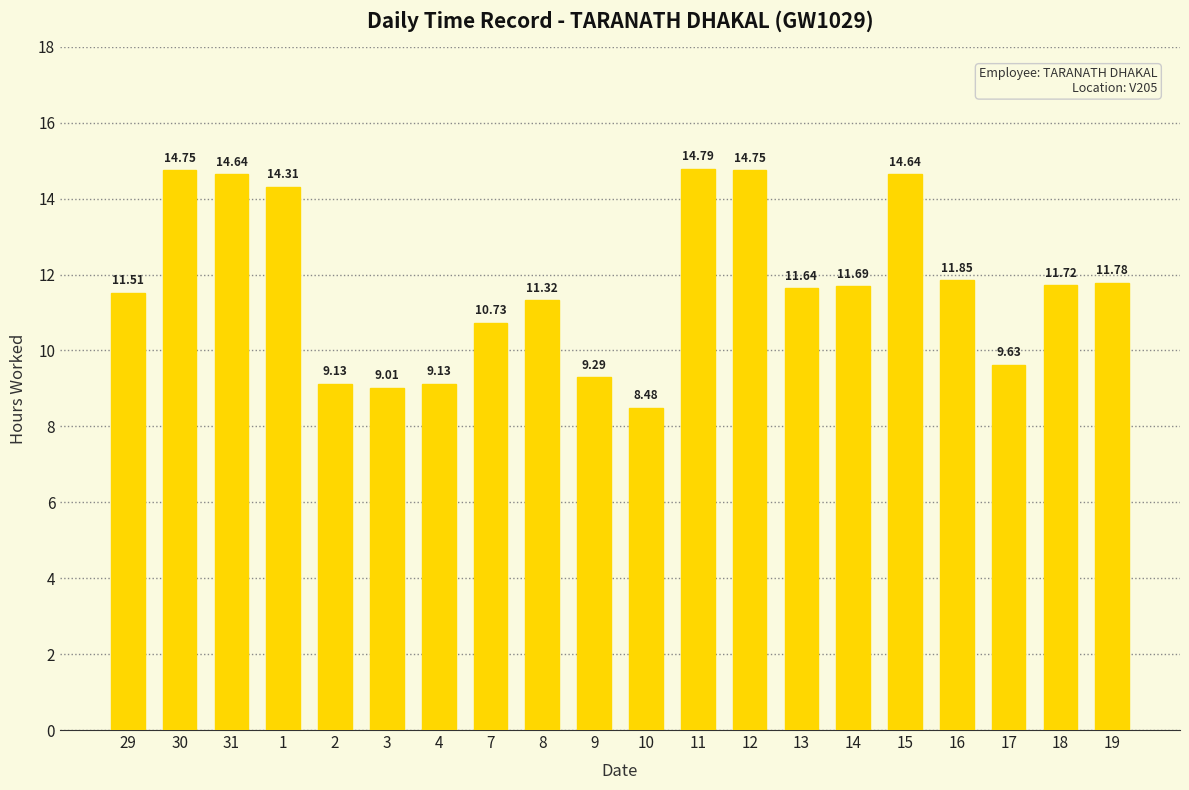

What is the label of the 17th bar from the left?

16